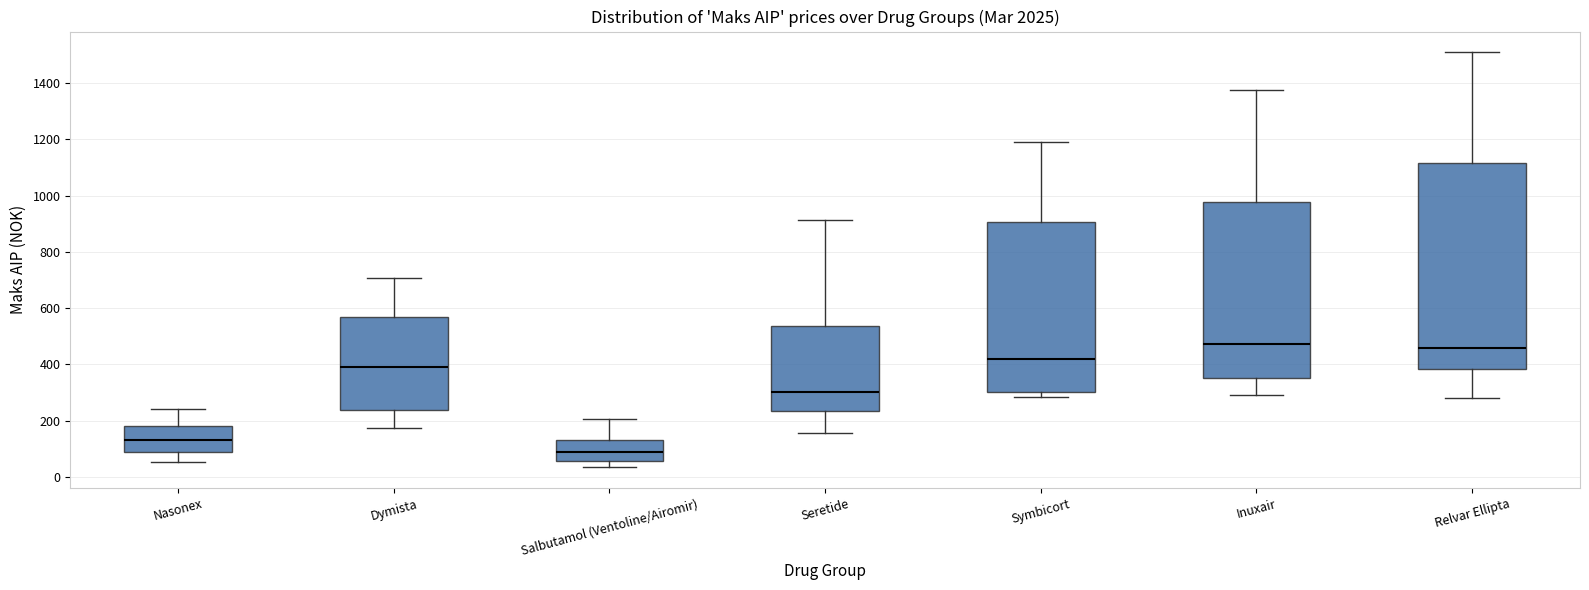

Reading left to right, read every box against the y-axis: the position of its median line, the range the box covers, and the ends of its whiskers. The values are not printed on the chart, so give them approximately, as read against the axis.

Nasonex: median 120, box 80 to 180, whiskers 60 to 240
Dymista: median 380, box 240 to 560, whiskers 180 to 700
Salbutamol (Ventoline/Airomir): median 80, box 60 to 140, whiskers 40 to 200
Seretide: median 300, box 240 to 540, whiskers 160 to 920
Symbicort: median 420, box 300 to 900, whiskers 280 to 1200
Inuxair: median 480, box 360 to 980, whiskers 300 to 1380
Relvar Ellipta: median 460, box 380 to 1120, whiskers 280 to 1500